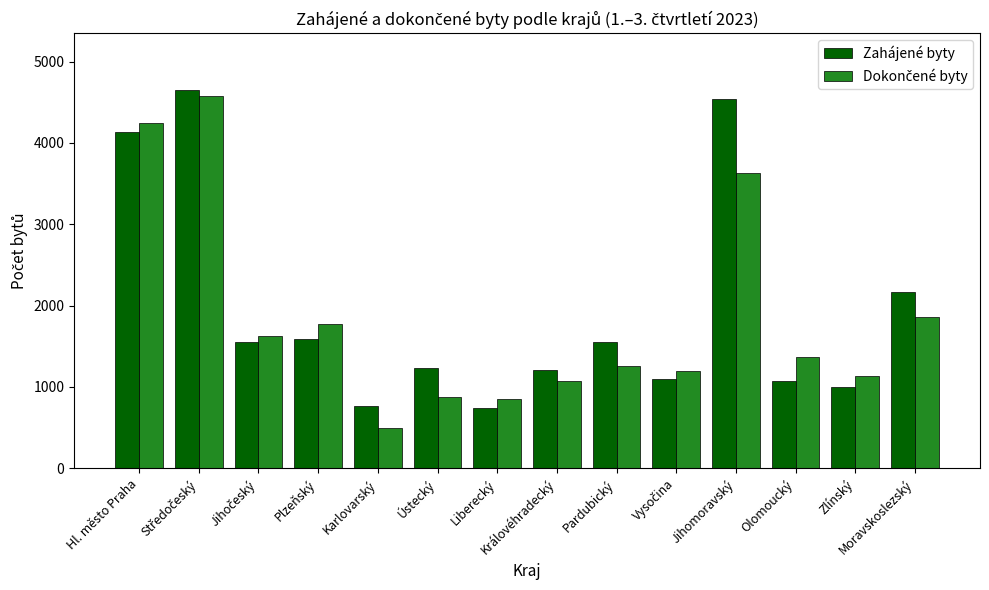

Where does the Zahájené byty series first go above 1547?

Hl. město Praha